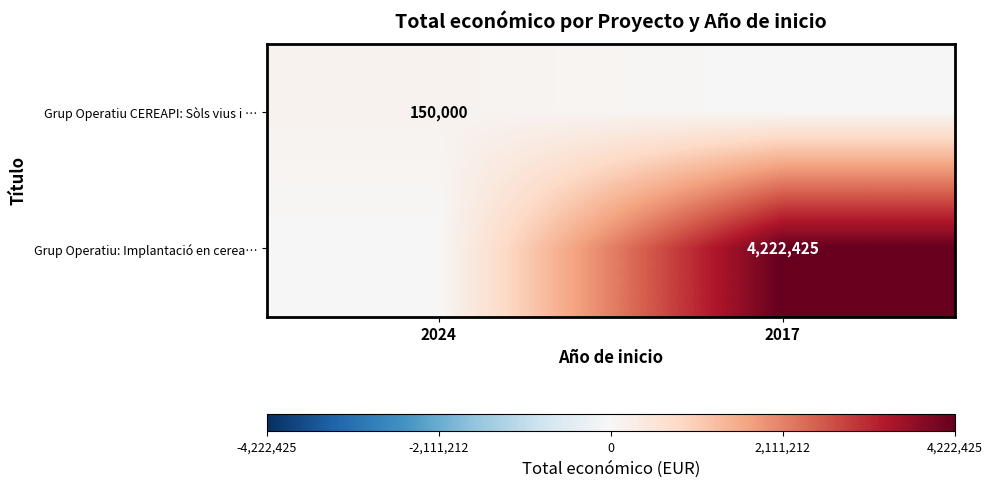

Is it true that Grup Operatiu: Implantació en cerea… equals 5906107 at 2017?

False